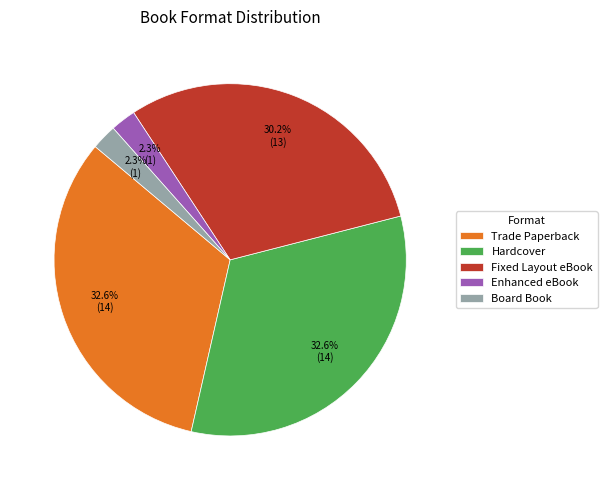

Does any single category account for the majority?

No